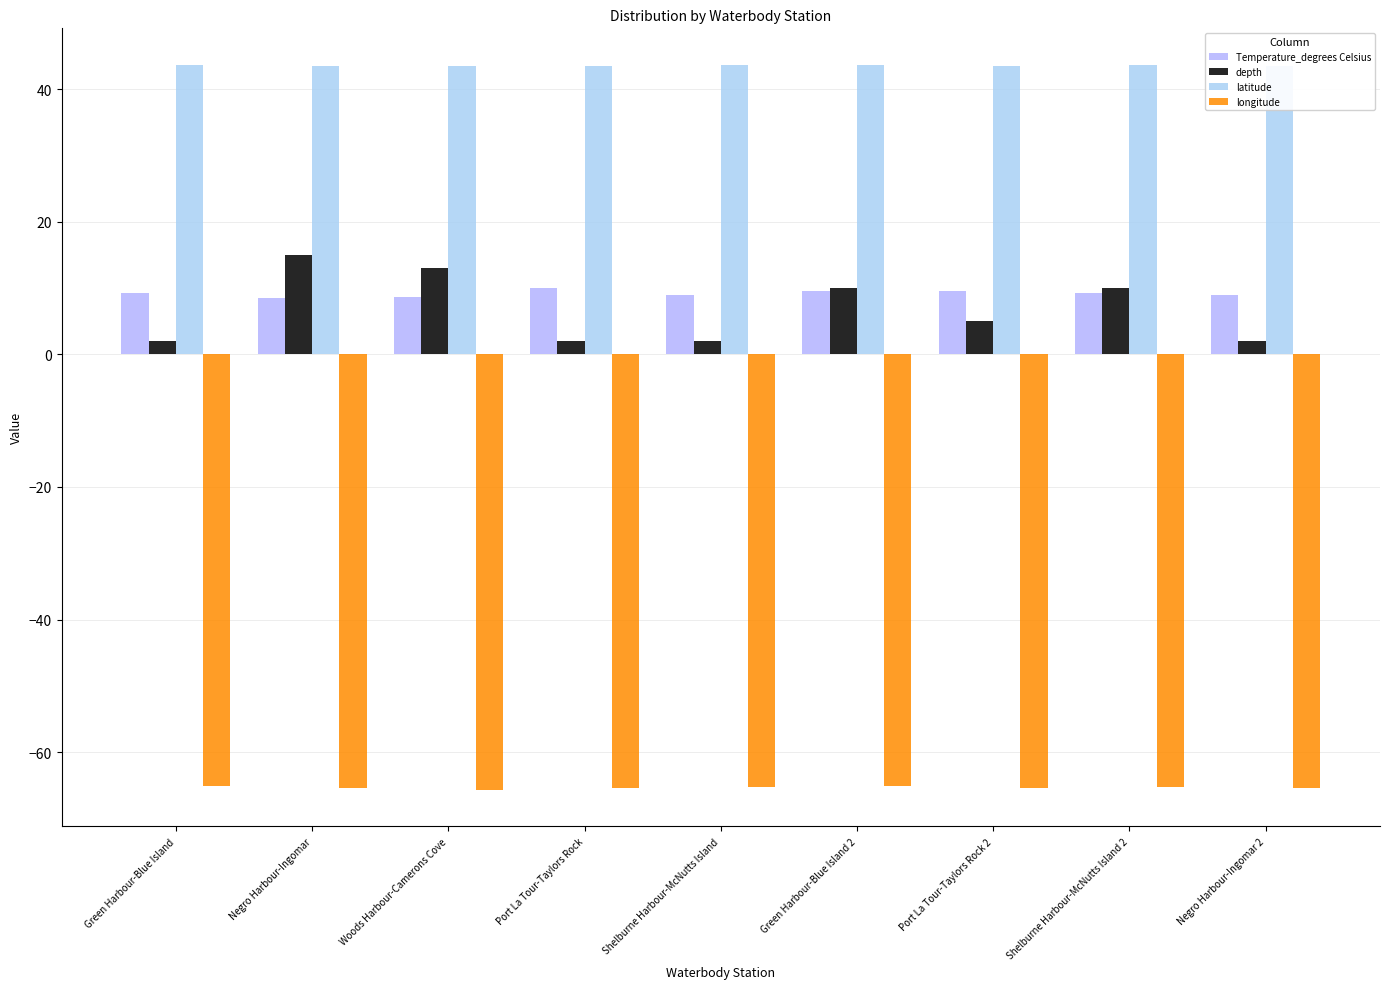

True or false: Temperature_degrees Celsius has a value of 15.4 at Woods Harbour-Camerons Cove.

False